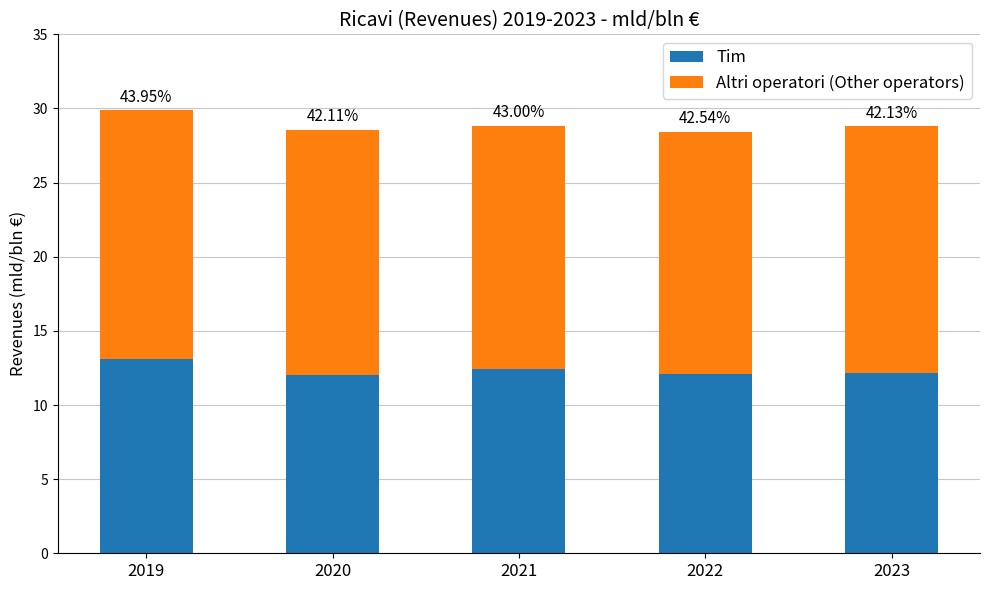

Which has a higher value, 2020 or 2021?

2021